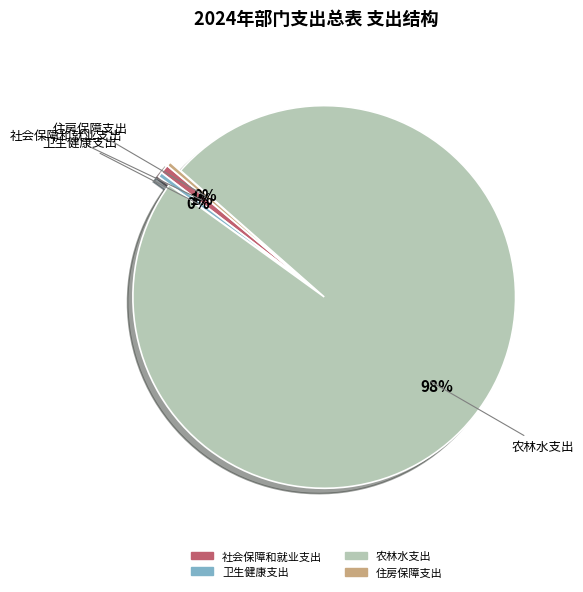

Which has a higher value, 卫生健康支出 or 农林水支出?

农林水支出